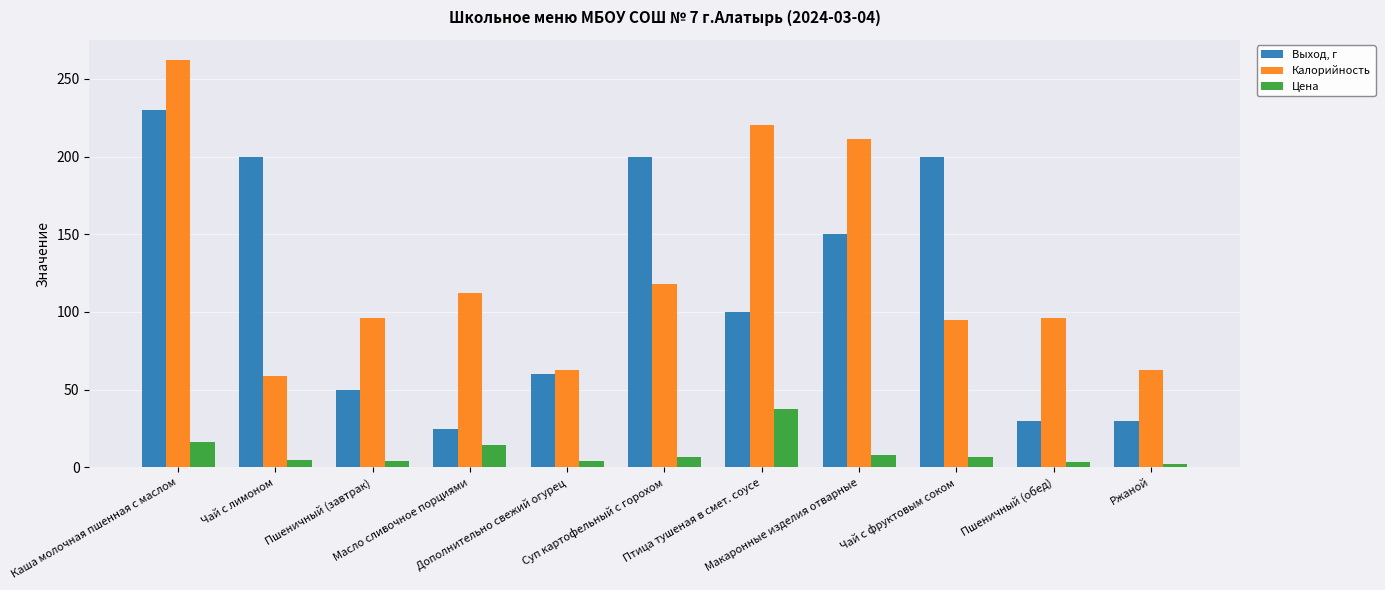

What is the approximate value of Калорийность at Масло сливочное порциями?

112.0